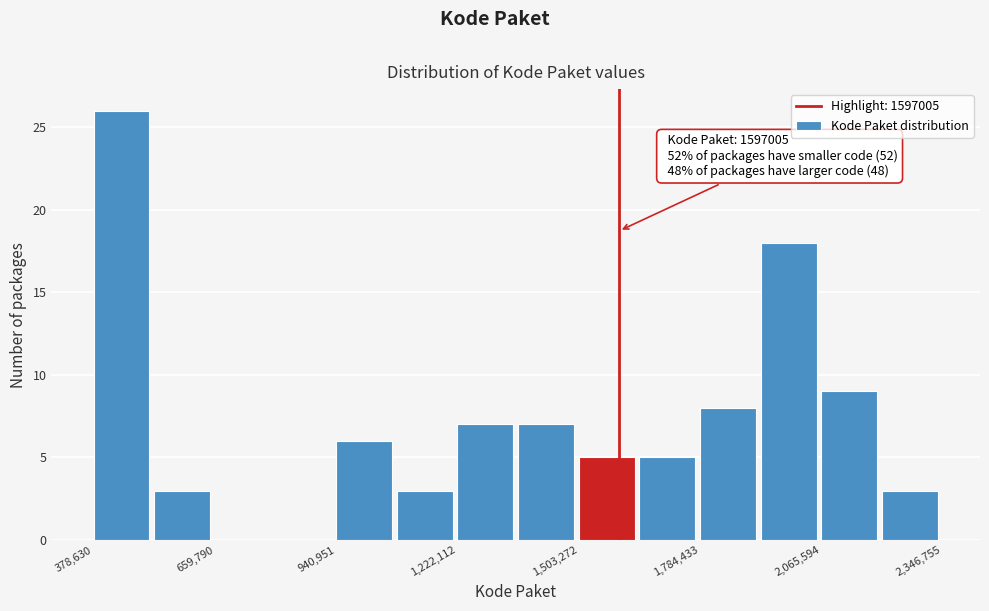

Around what value on the x-axis is the tallest bar? Give the approximate position of its centre, as read against the axis.

450000